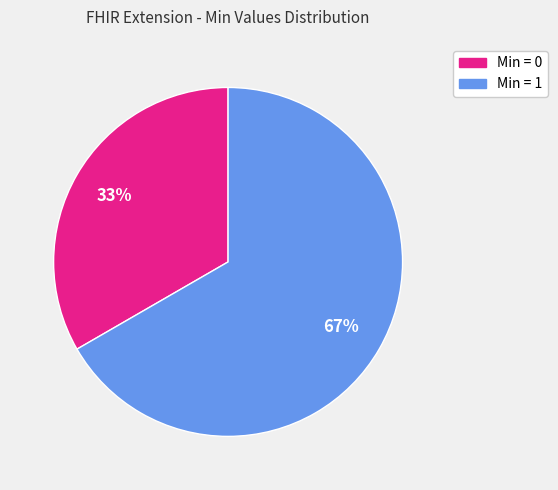

Is there a majority slice in this chart?

Yes